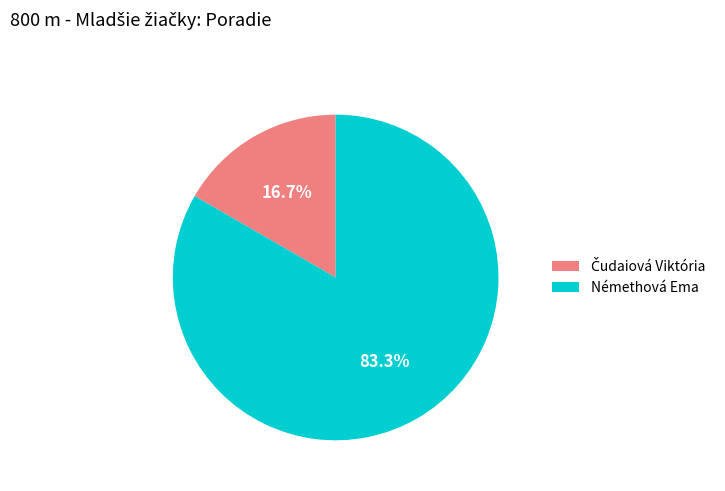

Which slice is the largest?

Némethová Ema